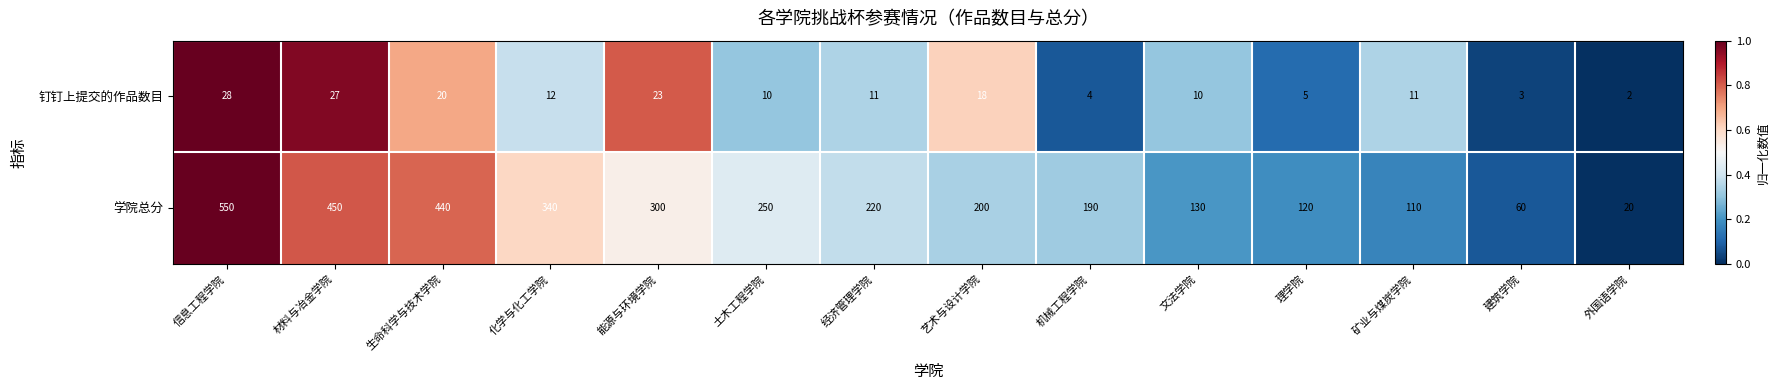

At 文法学院, list the series in order from smallest to largest.

钉钉上提交的作品数目, 学院总分